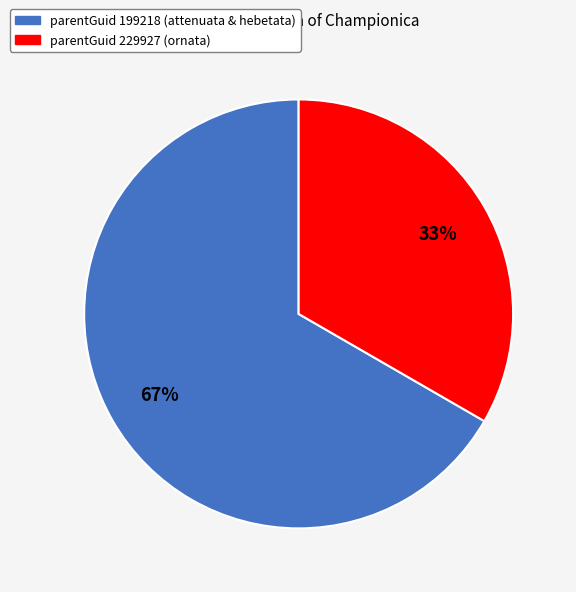

To the nearest percent, what is the average slice percentage?

50%